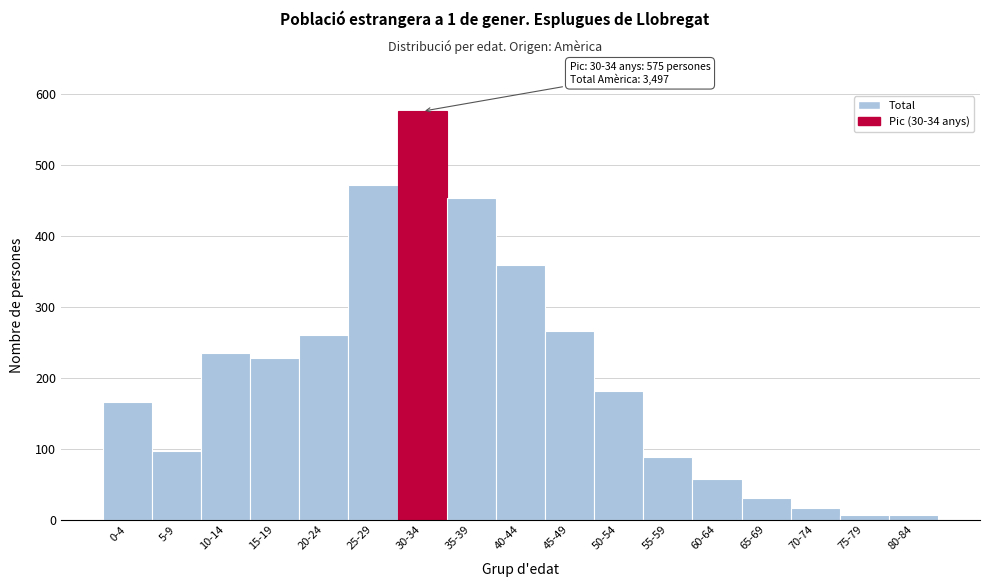

Reading left to right, list all the values displayed in this chart.

166	97	234	227	260	471	575	453	359	265	181	88	57	30	17	7	7